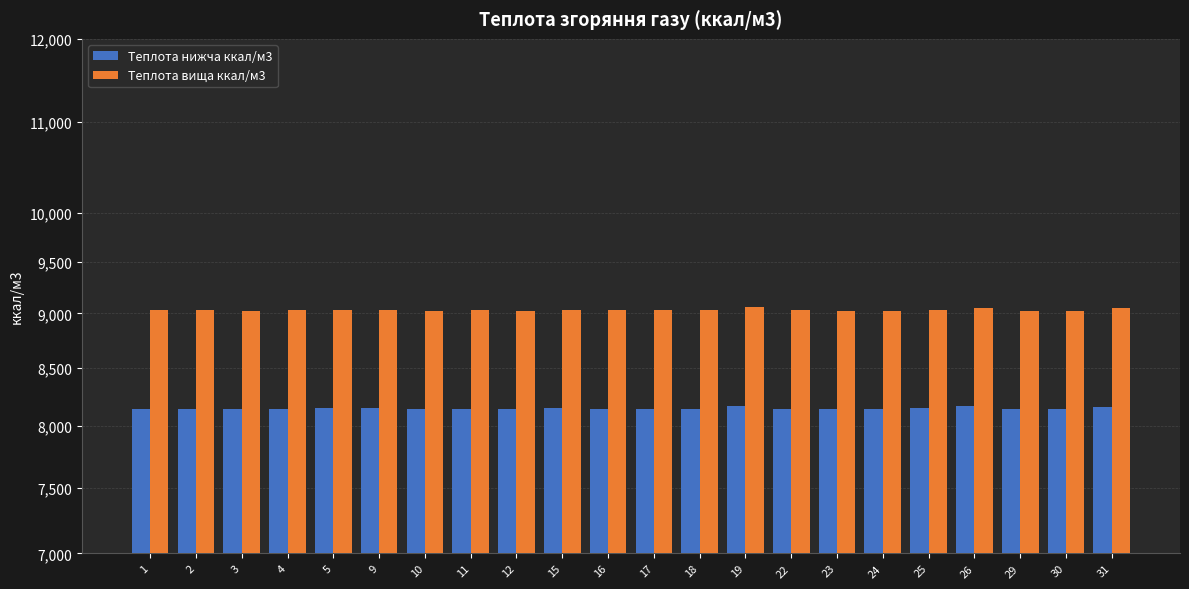

How many bars are there in each group?

2